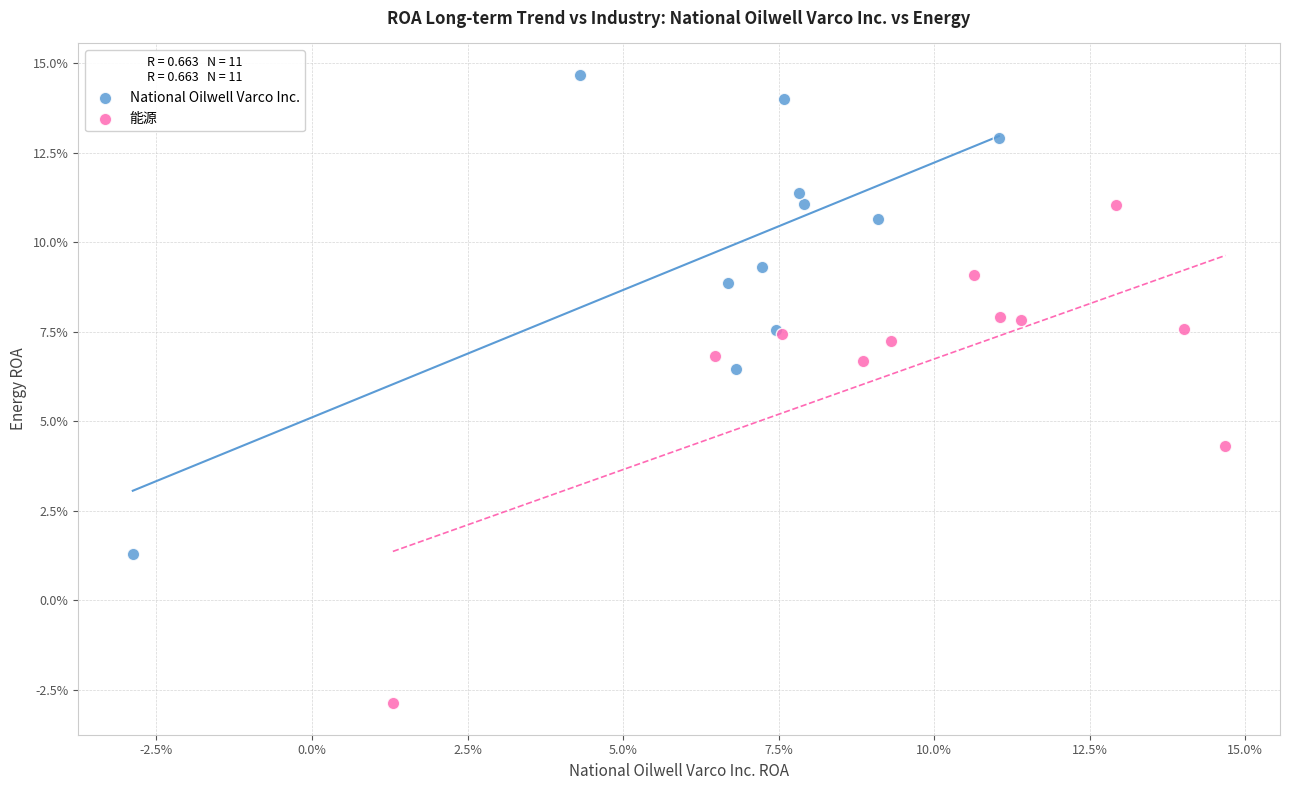

What are all the series names shown in the legend?

National Oilwell Varco Inc., 能源